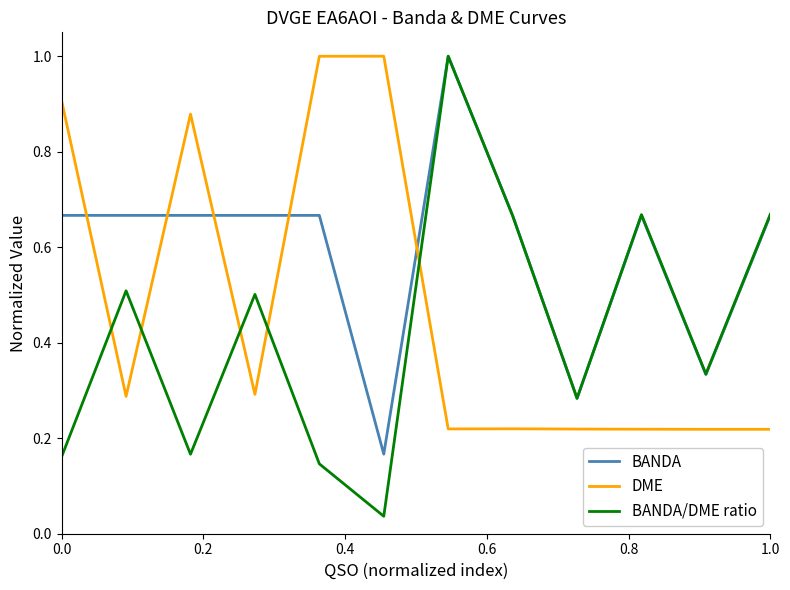

List the series in order of their overall mean, lowest first.

BANDA/DME ratio, DME, BANDA